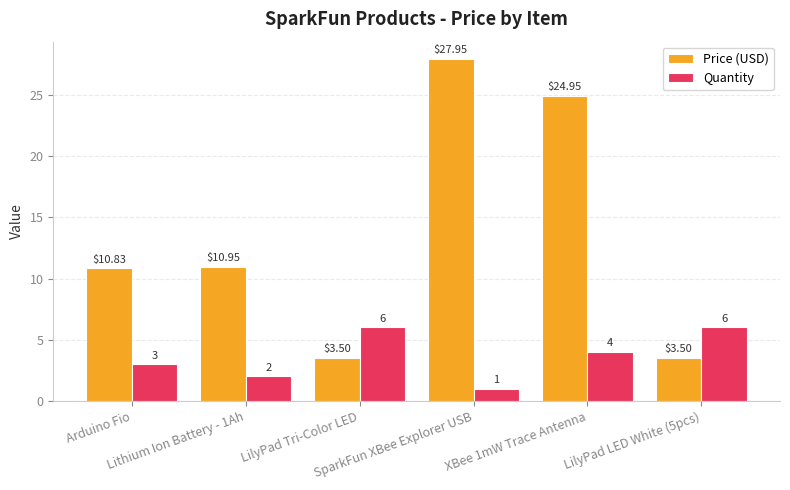

Which series has the largest total across all categories?

Price (USD)